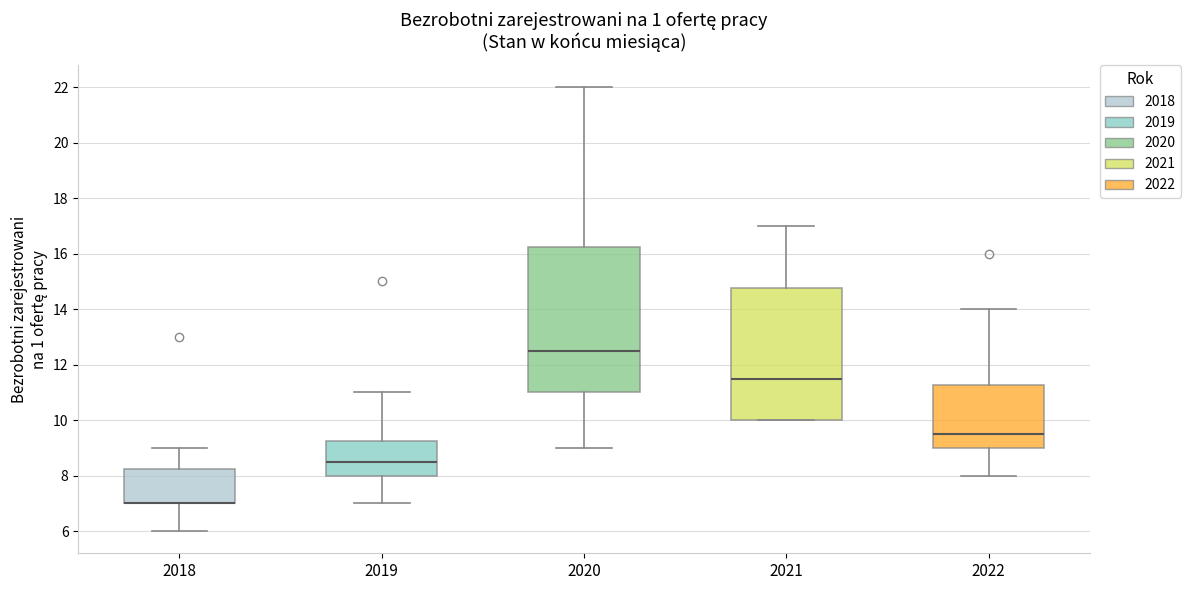

Reading left to right, read every box against the y-axis: the position of its median line, the range the box covers, and the ends of its whiskers. The values are not printed on the chart, so give them approximately, as read against the axis.

2018: median 7.0 (drawn on the box's lower edge), box 7.0 to 8.2, whiskers 6.0 to 9.0
2019: median 8.6, box 8.0 to 9.2, whiskers 7.0 to 11.0
2020: median 12.6, box 11.0 to 16.2, whiskers 9.0 to 22.0
2021: median 11.6, box 10.0 to 14.8, whiskers 10.0 to 17.0
2022: median 9.6, box 9.0 to 11.2, whiskers 8.0 to 14.0